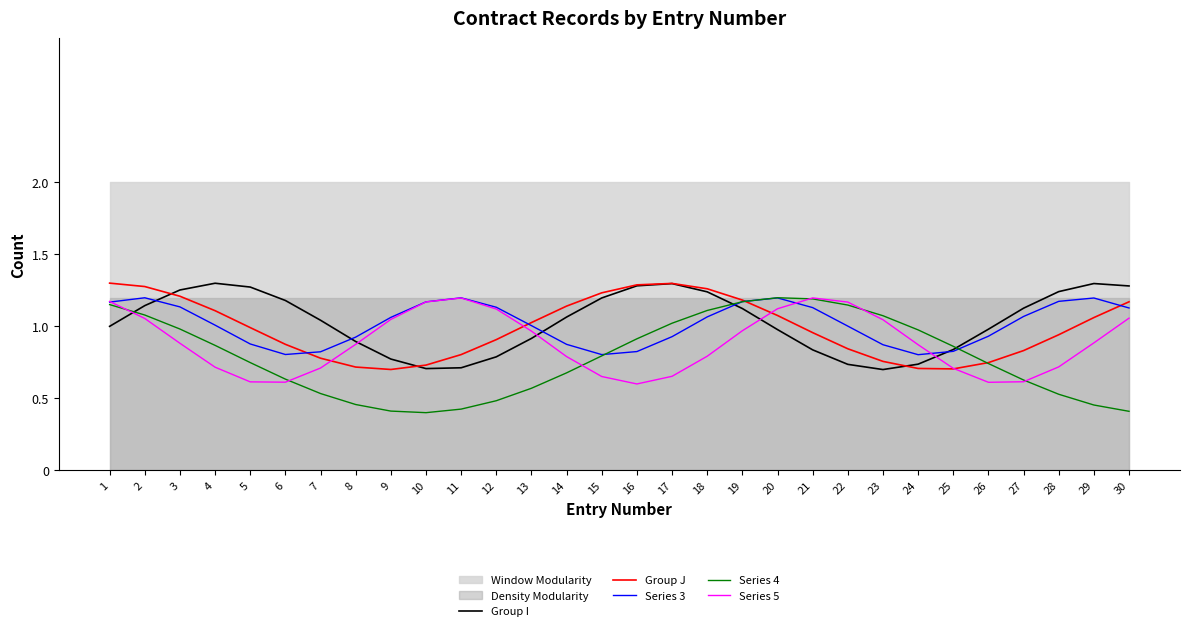

Between 24 and 1, which is larger?

1